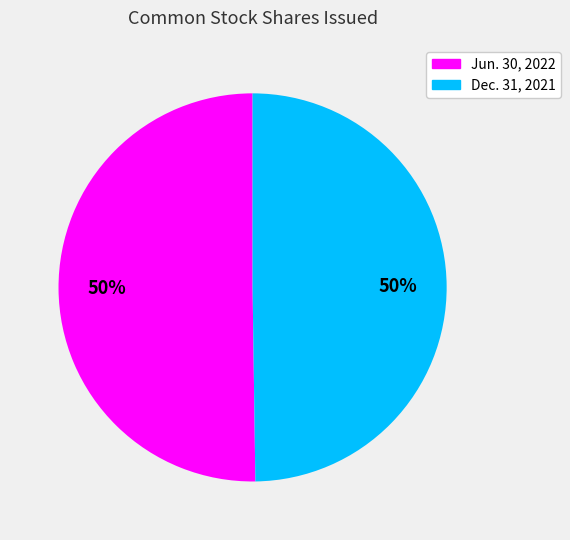

To the nearest percent, what is the average slice percentage?

50%